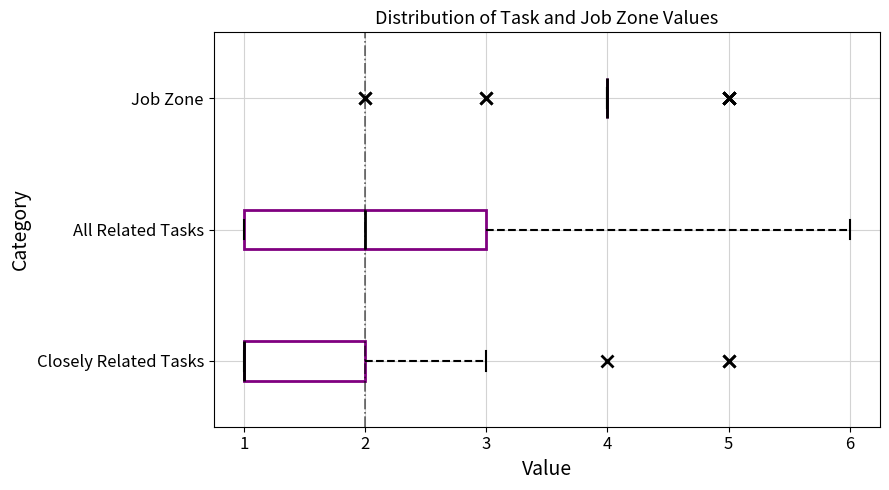

Reading bottom to top, transcribe this box plot: for each box, give where its median line is, the range the box spans, and where its two whiskers end, as read against the x-axis. The values are not printed on the chart, so give them approximately, as read against the axis.

Closely Related Tasks: median 1 (drawn on the box's left edge), box 1 to 2, whiskers 1 to 3
All Related Tasks: median 2, box 1 to 3, whiskers 1 to 6
Job Zone: box collapsed to a line at 4, whiskers 4 to 4